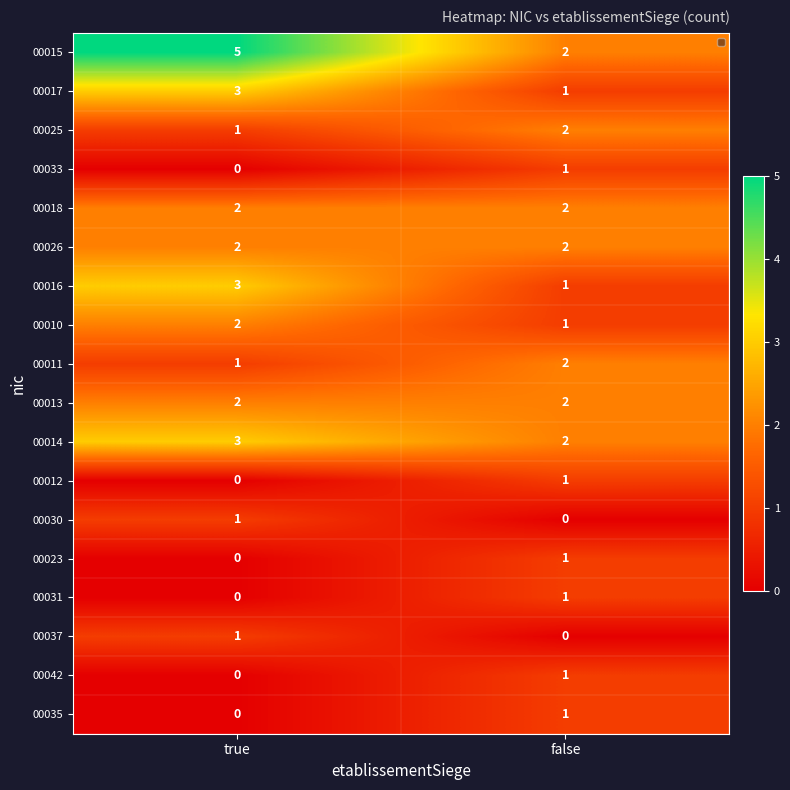

Is it true that 00012 equals 1 at false?

True